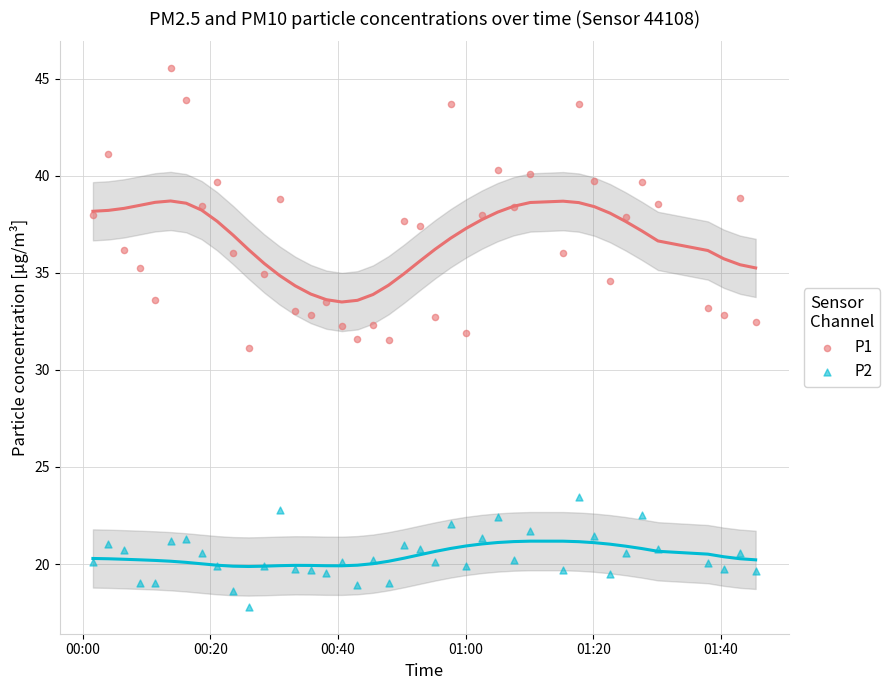

What are all the series names shown in the legend?

P1, P2